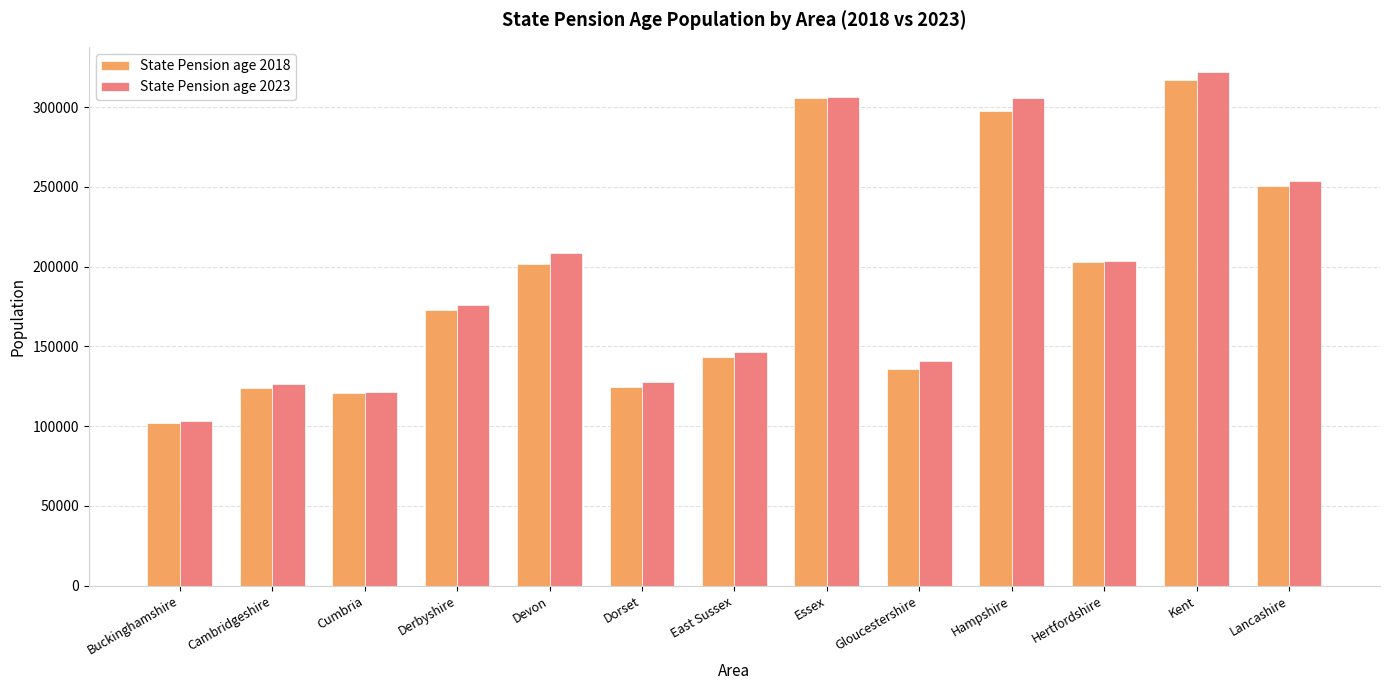

What is the label of the 11th bar from the right?

Cumbria